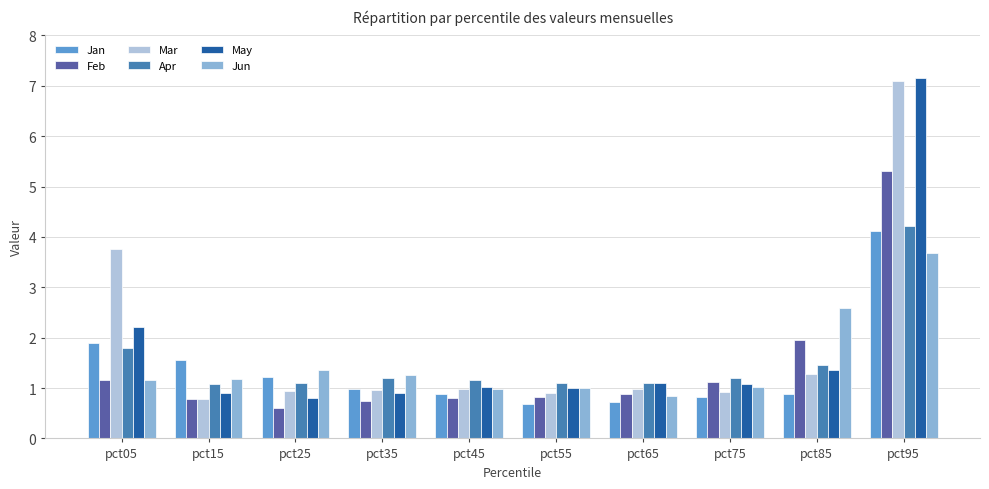

How many bars are there in total?

60